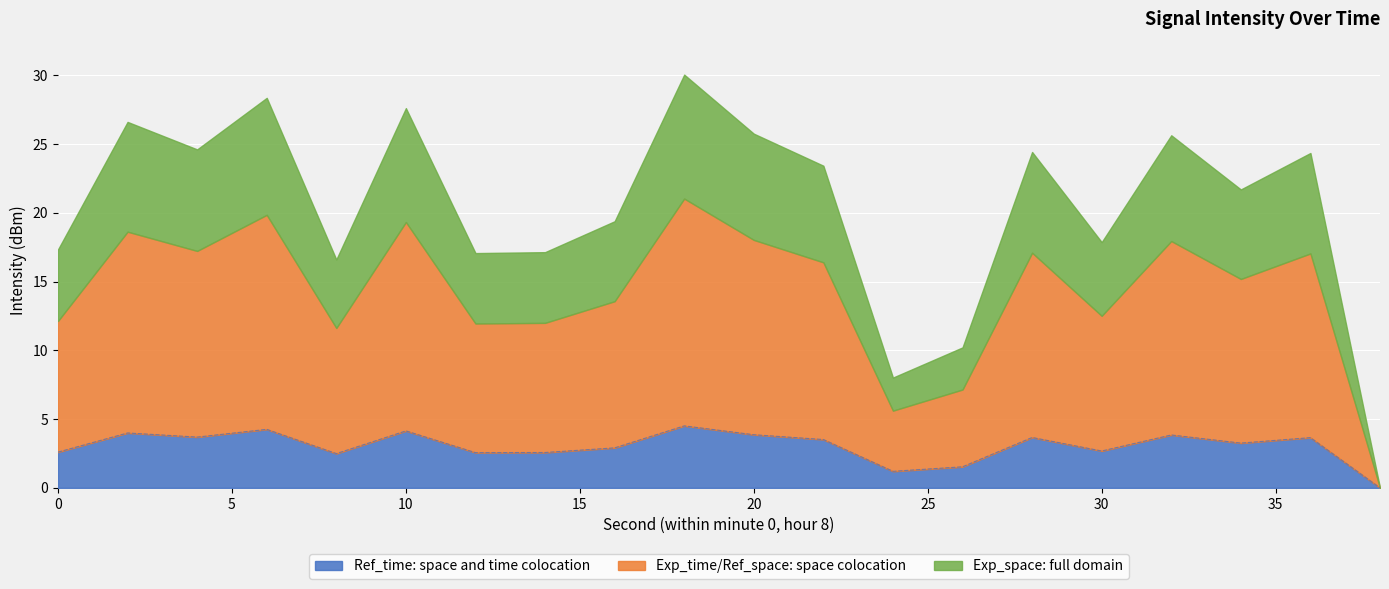

Is it true that Ref_time: space and time colocation equals 7.1 at 10?

False